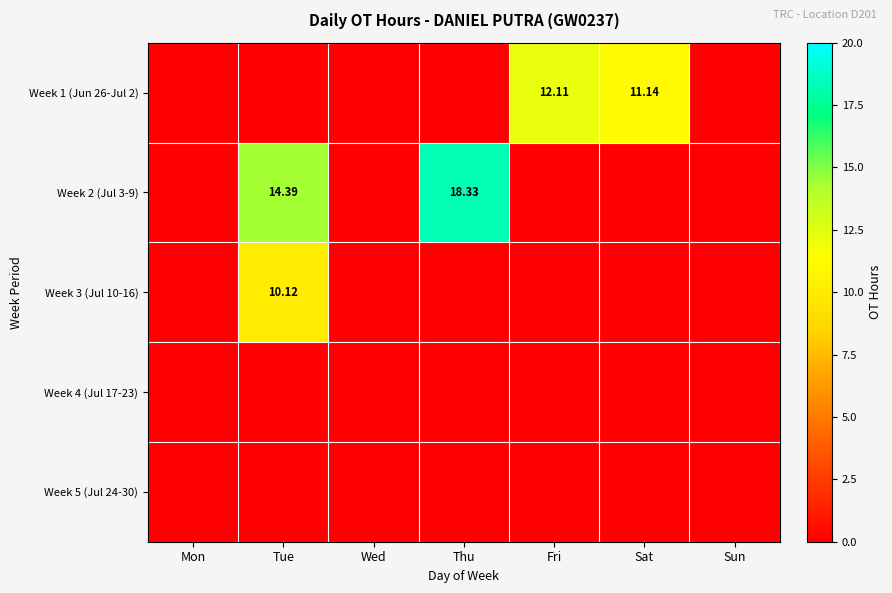

Which series has the largest range (max minus min)?

Week 2 (Jul 3-9)